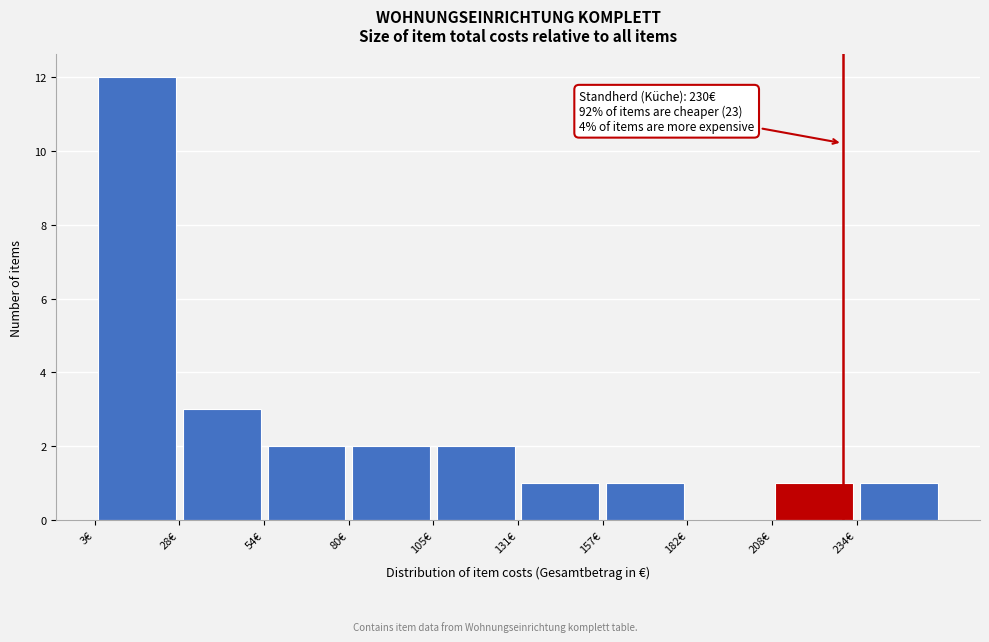

Over which range of the x-axis is the bar tallest?

5 to 30